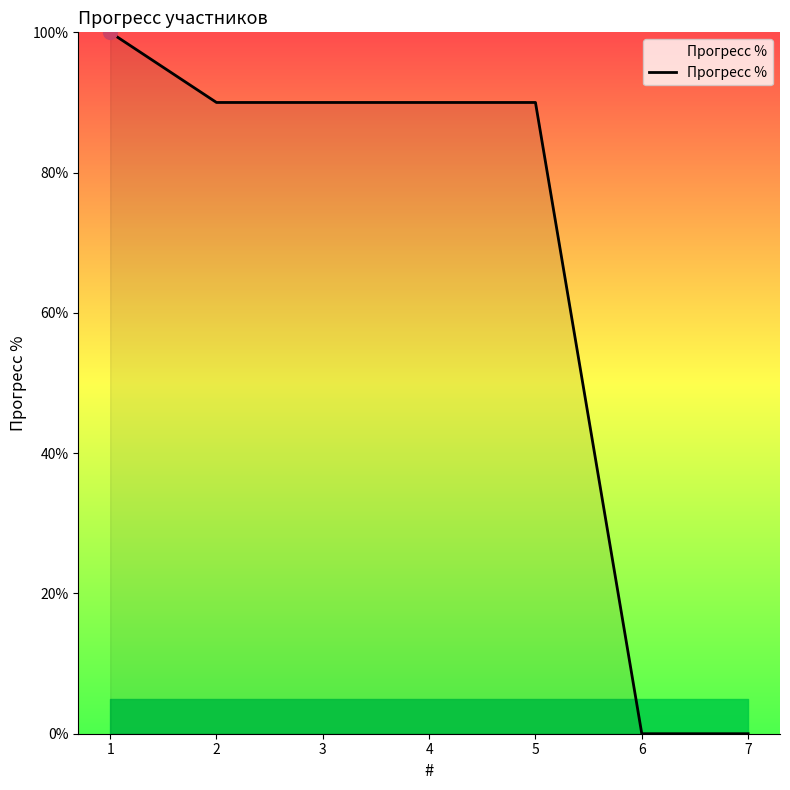

Where does the data first go above 90?

1